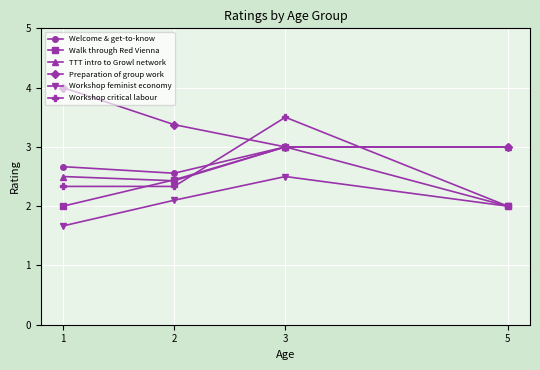

Count the Workshop feminist economy values in the range 2 to 3.

3